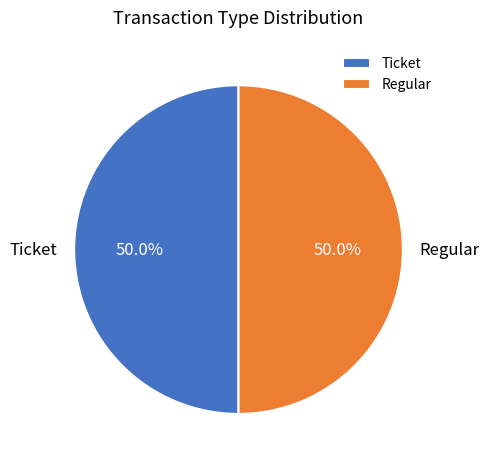

What is the total percentage of Ticket and Regular?

100.0%